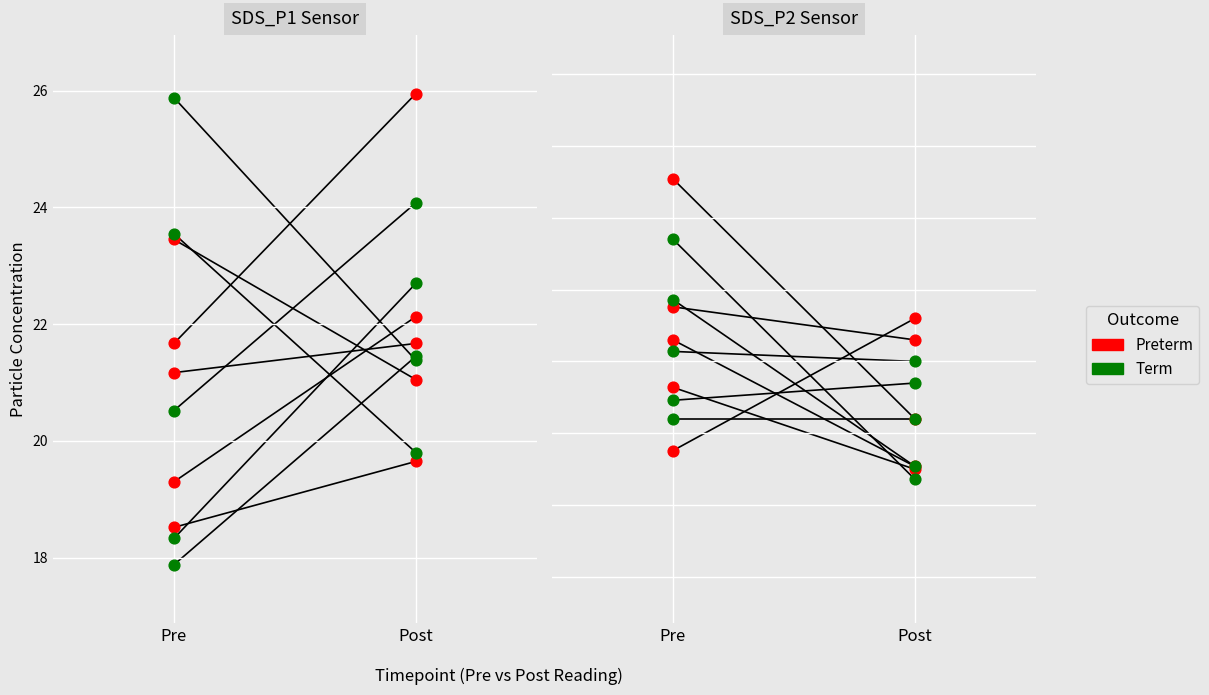

Which series has the largest total across all categories?

SDS_P1